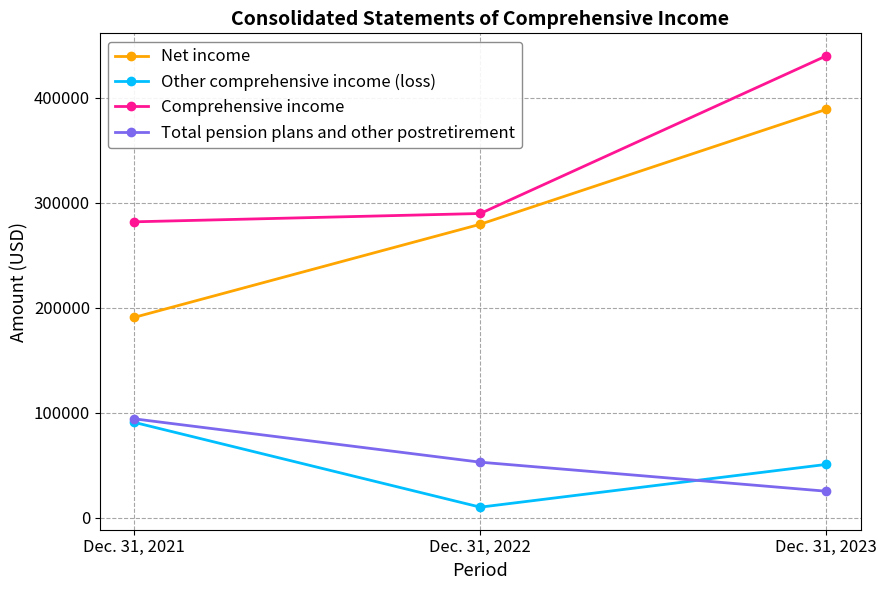

What is the difference between the highest and lowest values at Dec. 31, 2023?

414384